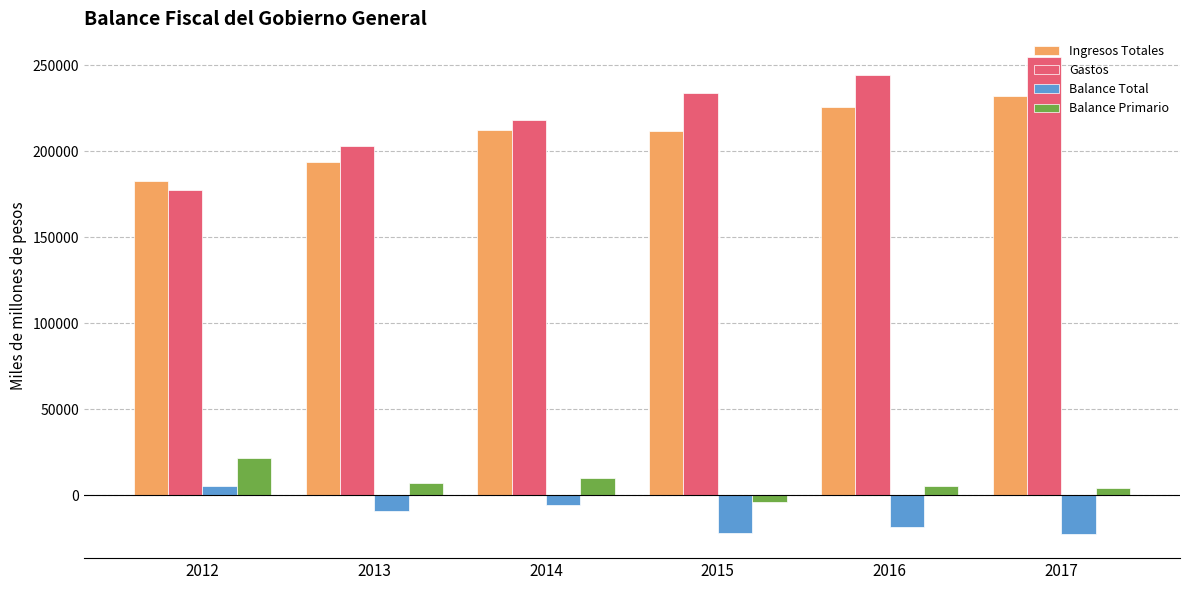

Where is Balance Total nearest to the value -8742?

2013